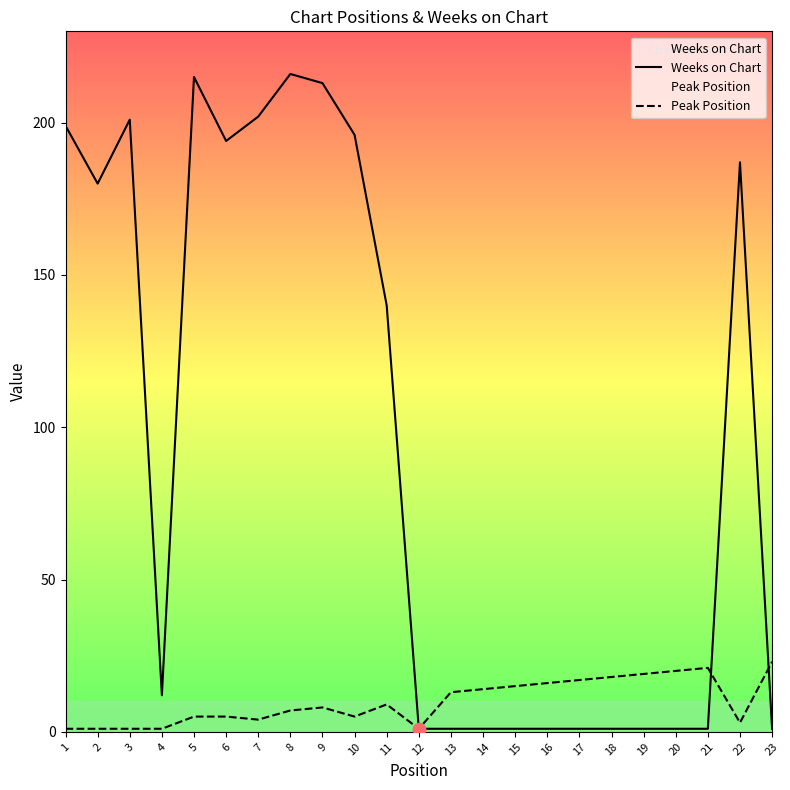

At which category is the sum across all series the highest?

8